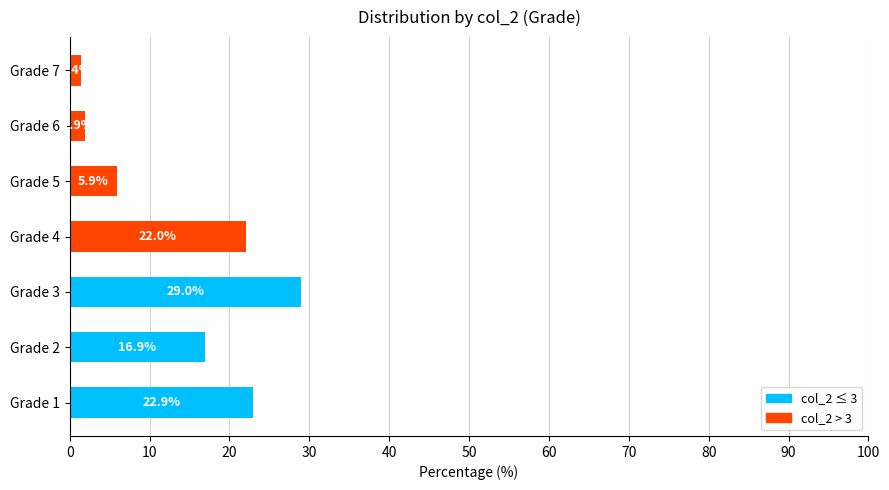

What is the approximate value of col_2 ≤ 3 at Grade 1?

22.9